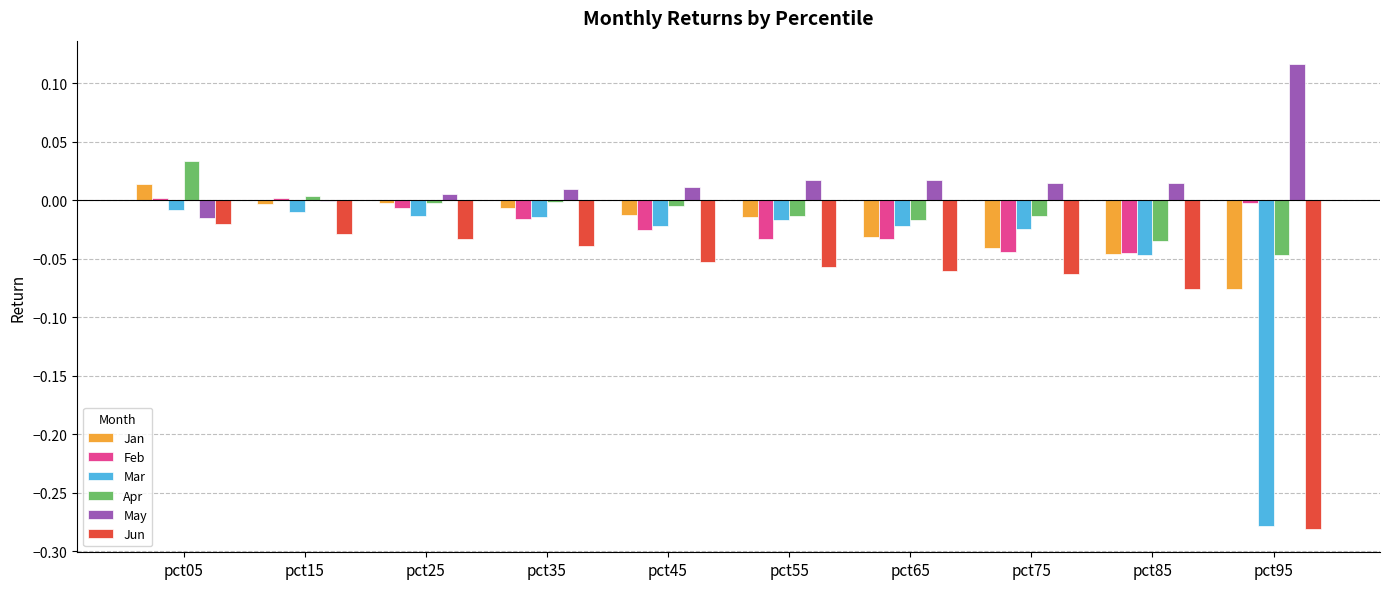

Which series has the largest total across all categories?

May